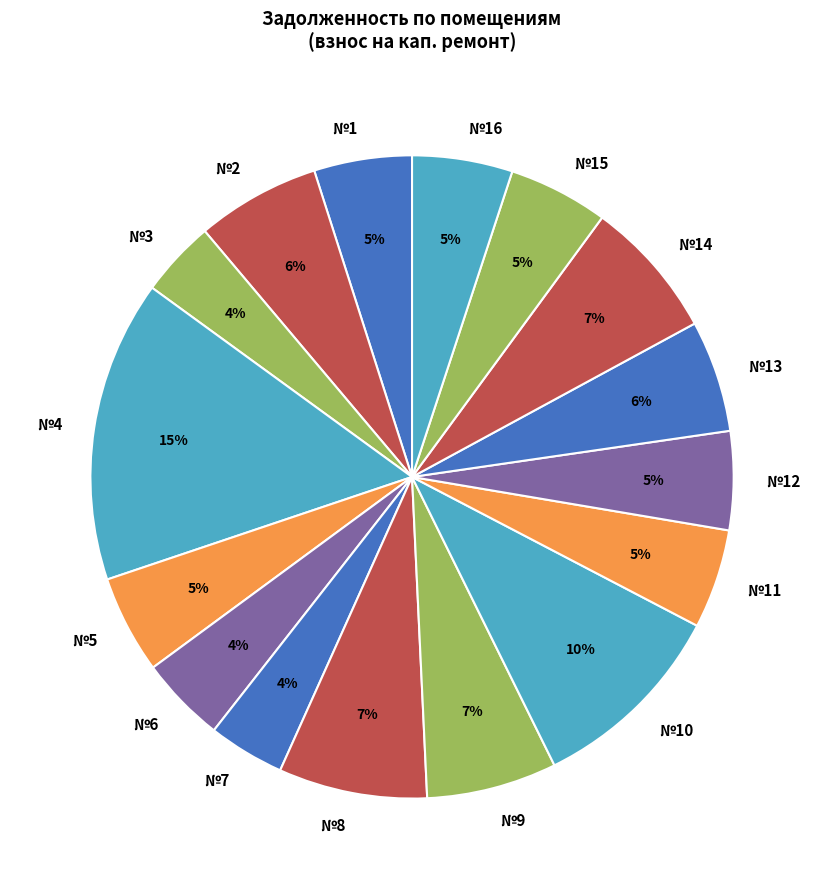

To the nearest percent, what is the combined percentage of №14 and №6?

11%